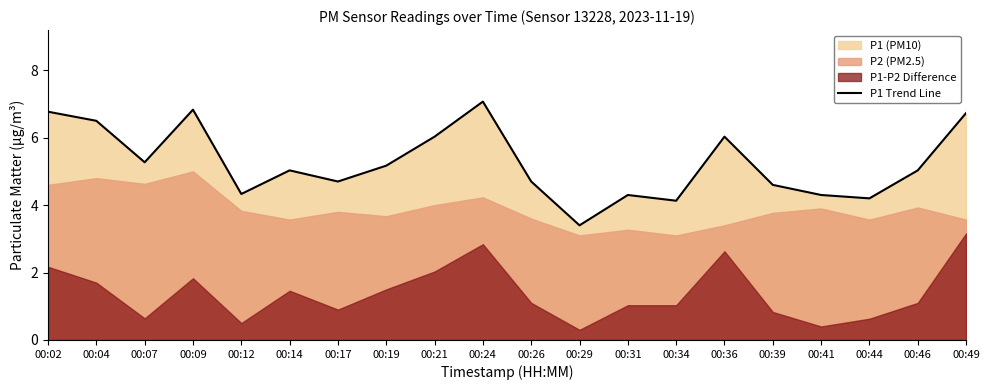

The chart shows a value of 6.5 at 00:04. True or false?

True